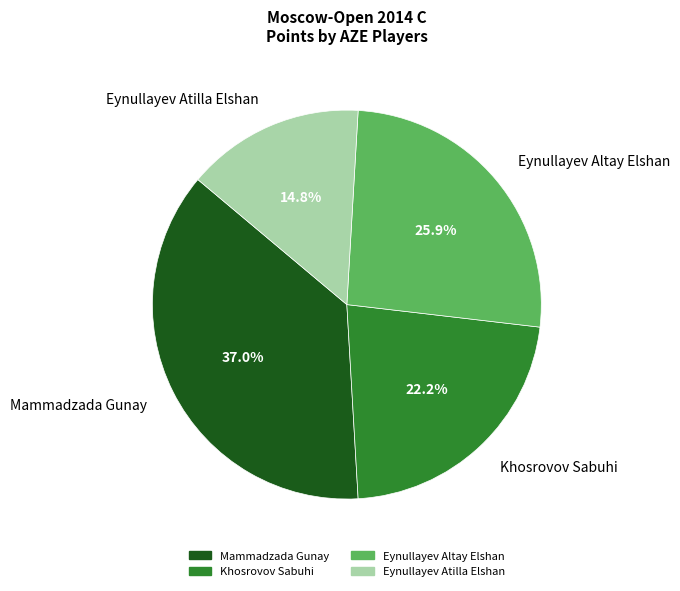

To the nearest percent, what percentage of the pie is Khosrovov Sabuhi?

22%